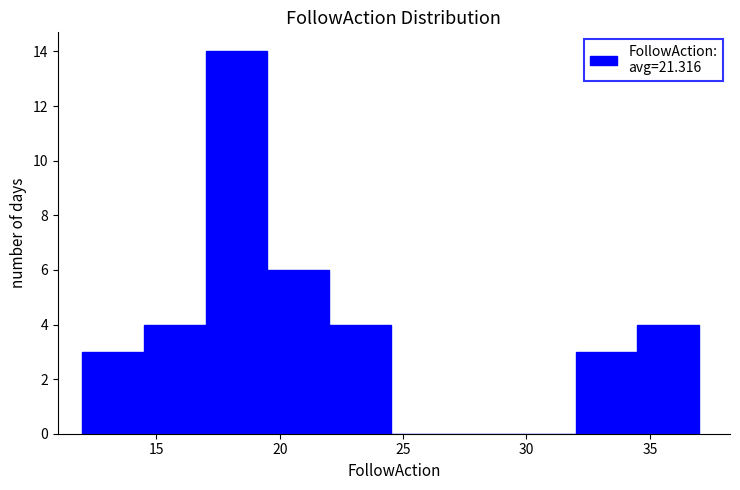

What is the height of the bar covering 22.0 to 24.5 on the x-axis? The values are not printed on the chart, so give them approximately, as read against the axis.

4